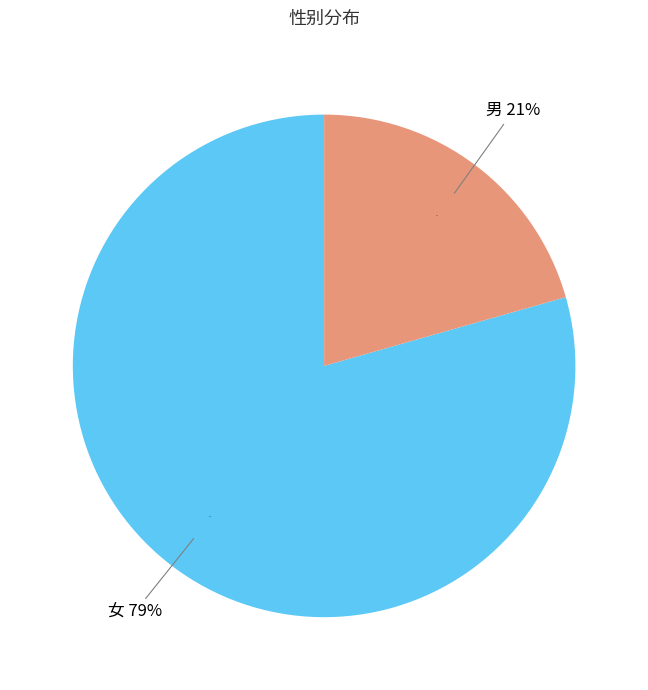

Which slice is the smallest?

男